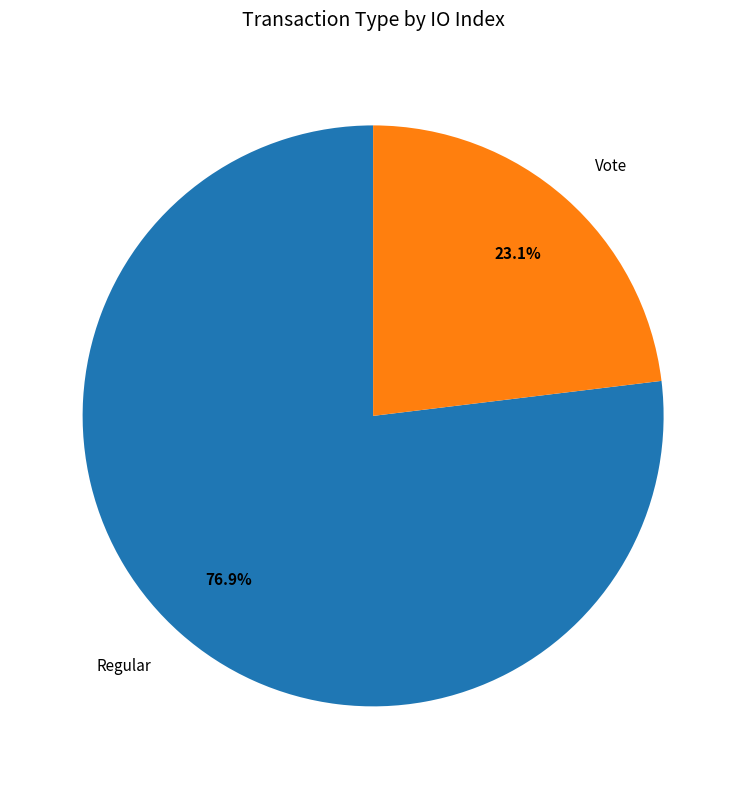

Which slice represents more than half of the pie?

Regular